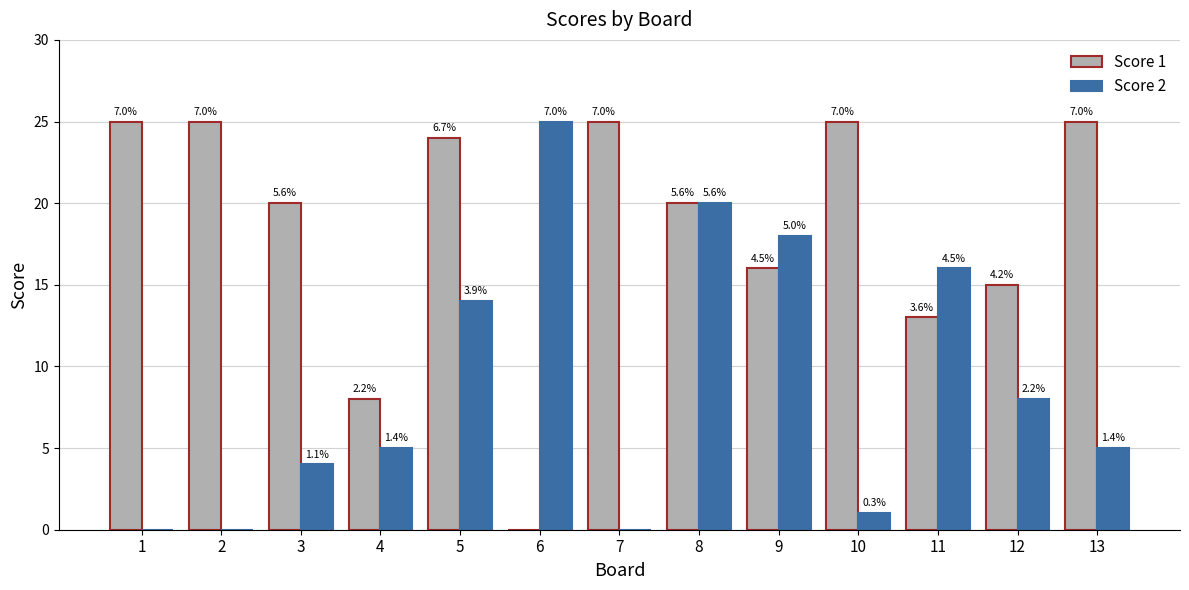

List the series in order of their peak value, lowest first.

Score 1, Score 2